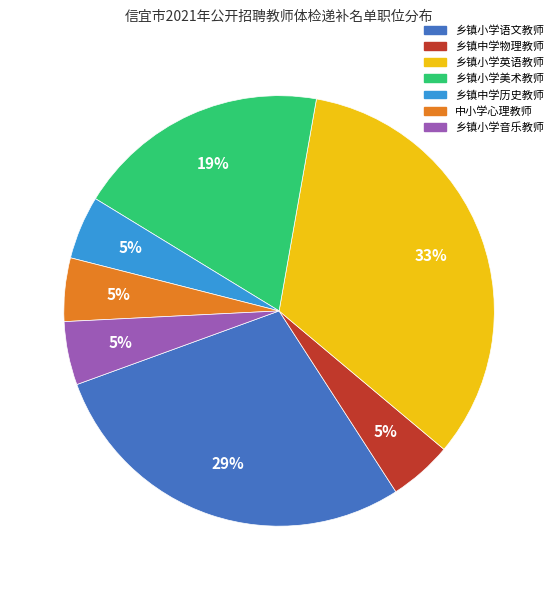

True or false: 乡镇小学语文教师 accounts for 29% of the total.

True